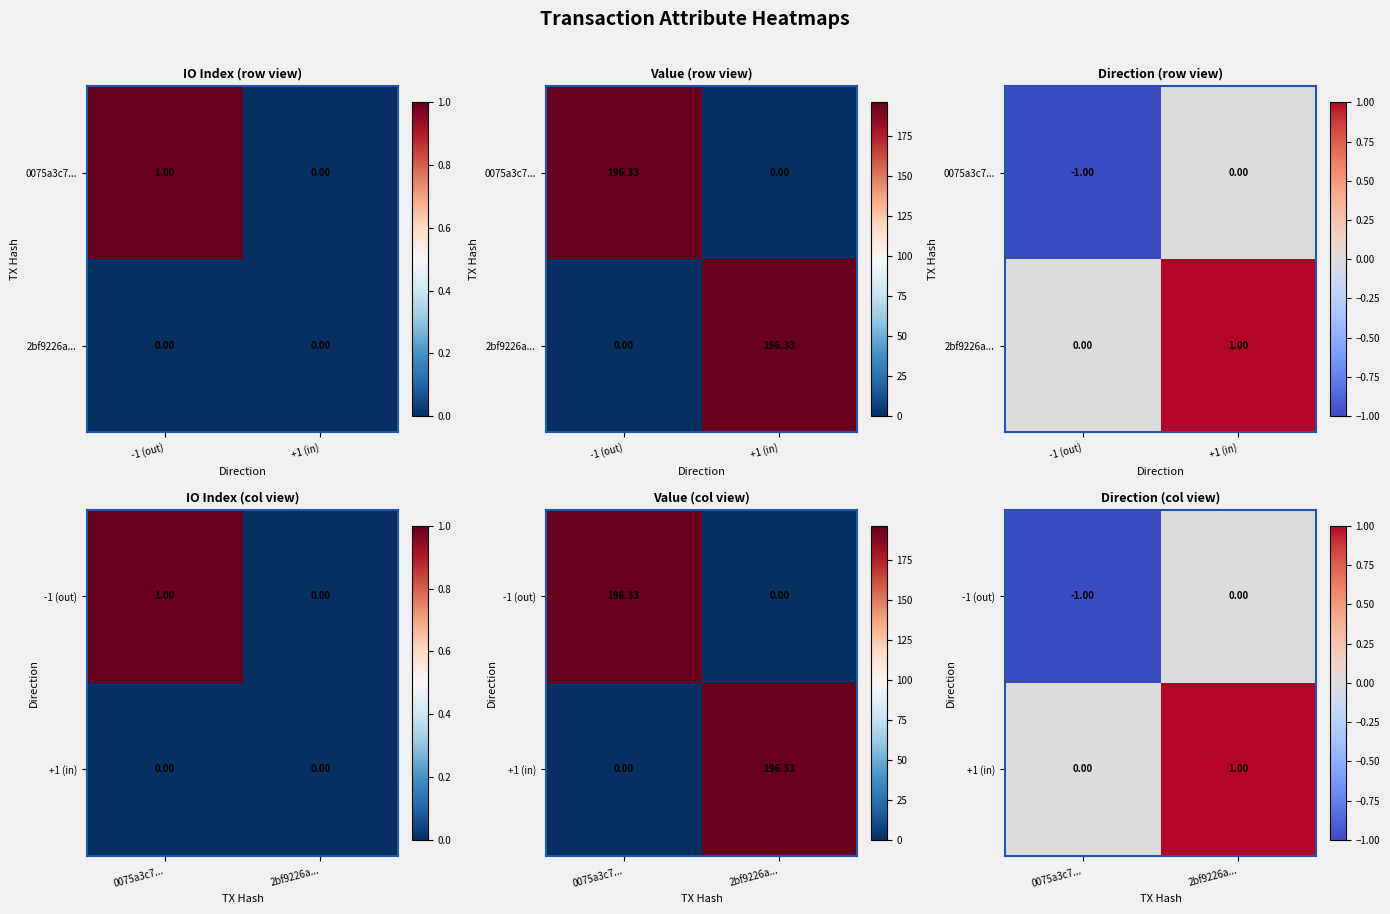

What is the total value across all series at 0075a3c7...?

-1